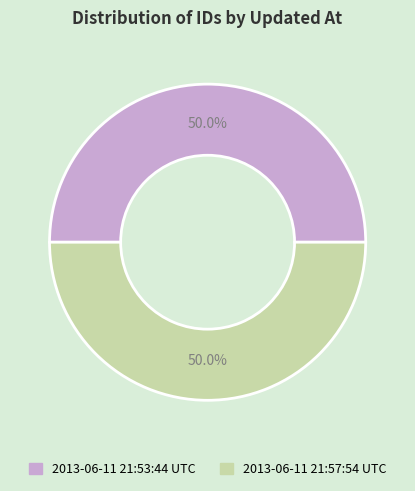

How many slices are in this pie chart?

2